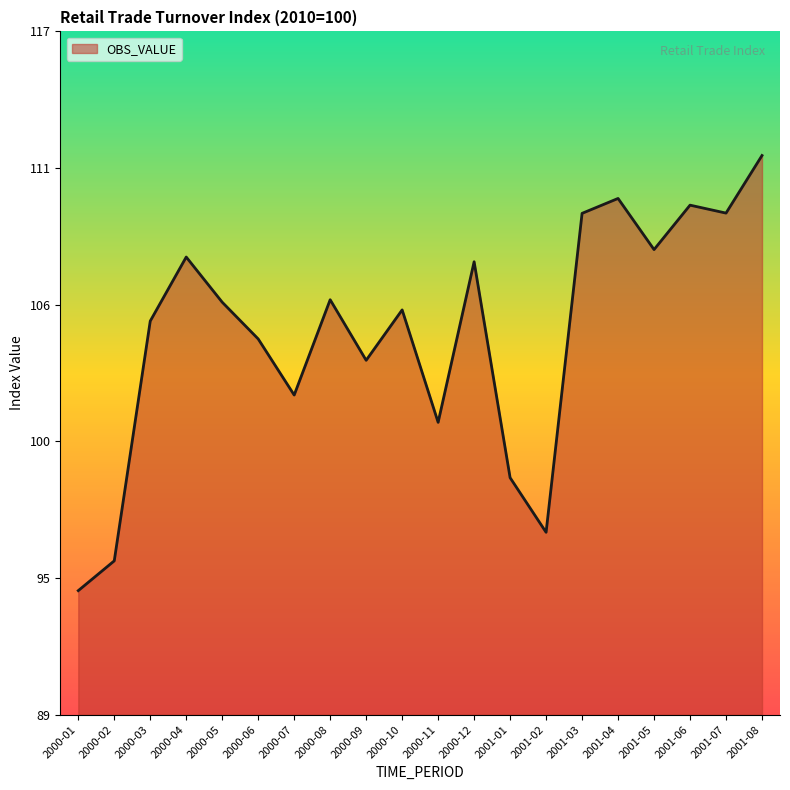

Count the number of categories in the chart.

20